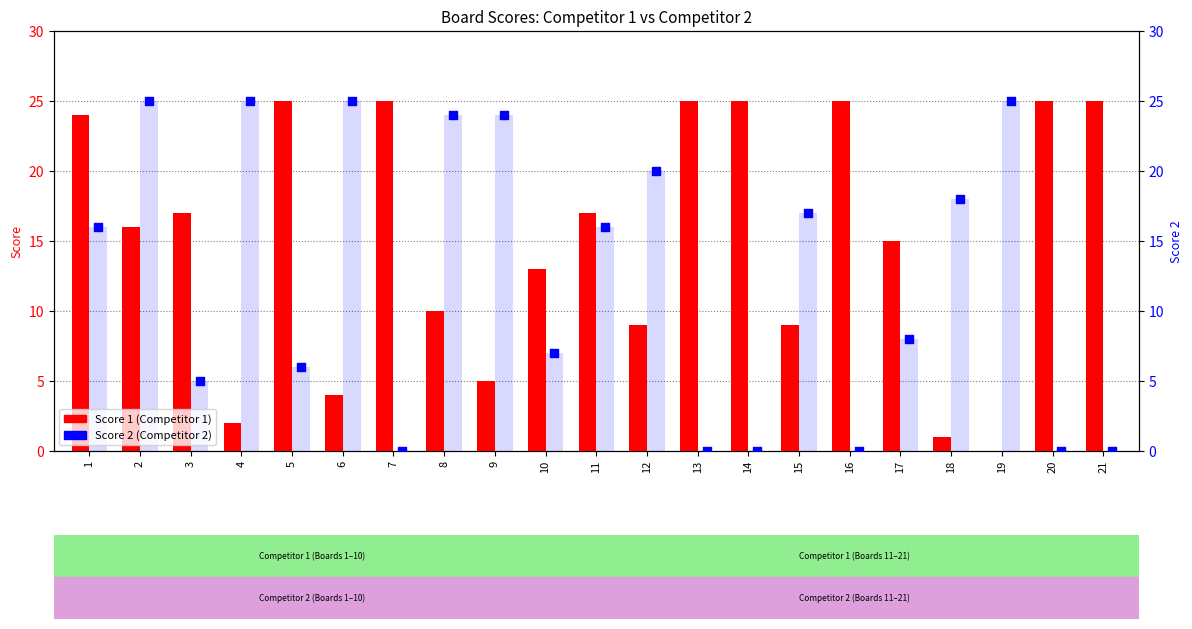

What is the total value across all series at 10?

20